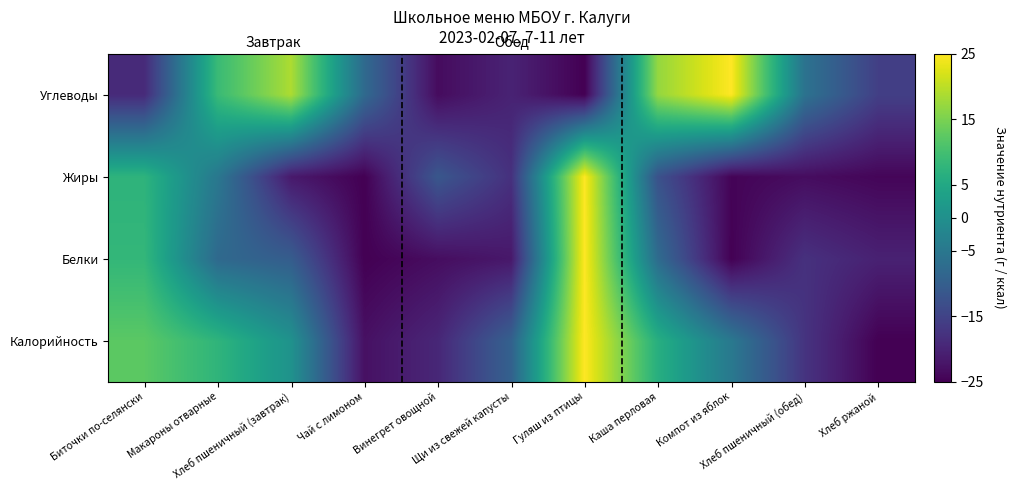

How many categories are shown in the chart?

11